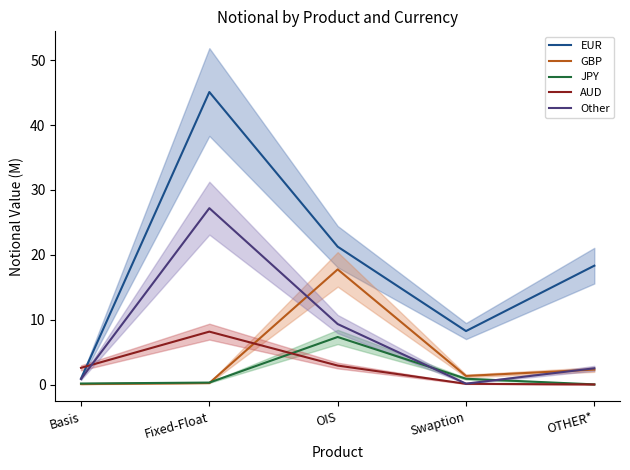

Where does the Other series first go above 2?

Fixed-Float